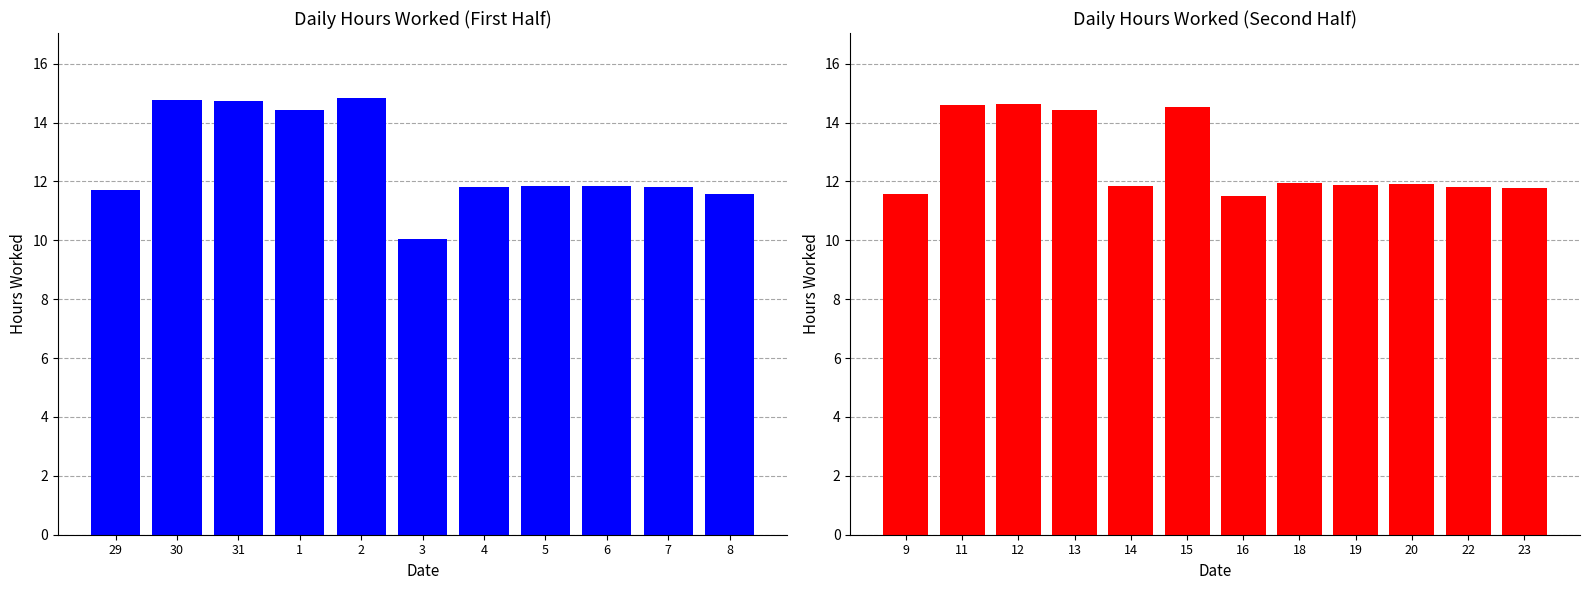

What is the change in value from 31 to 16?

-3.3